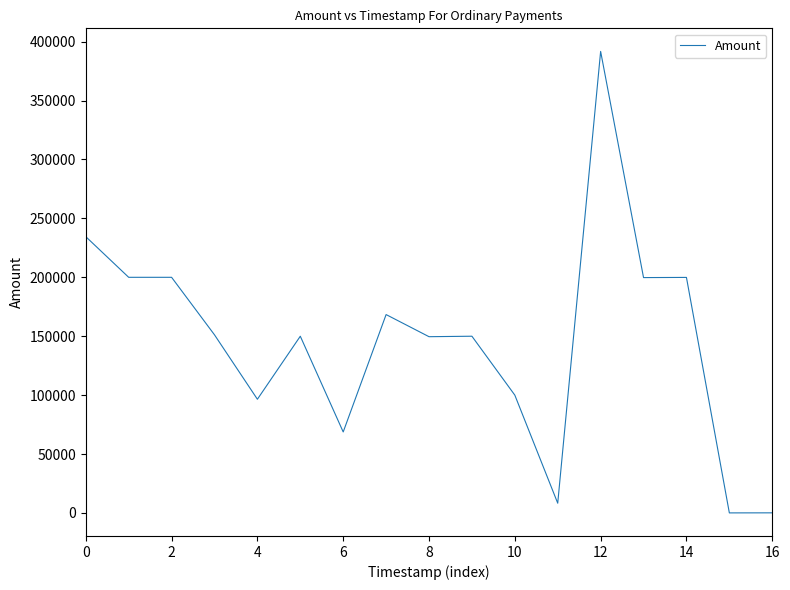

What is the maximum value shown in the chart?

391728.9